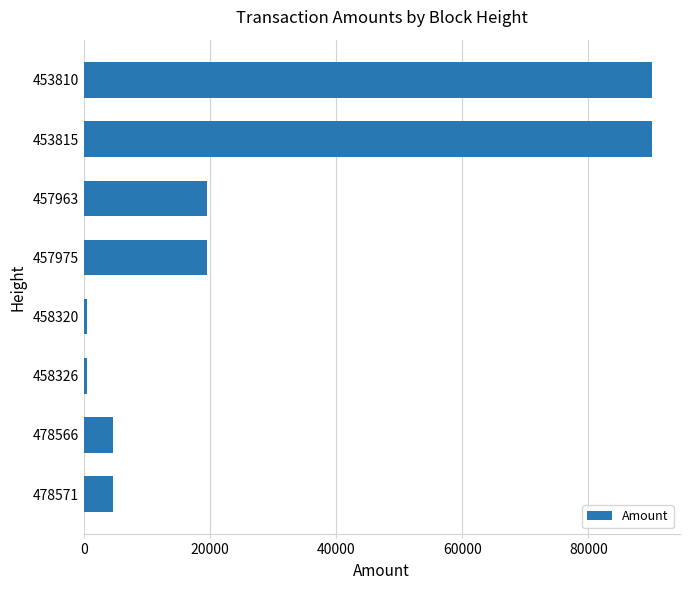

What is the sum of all values?

229146